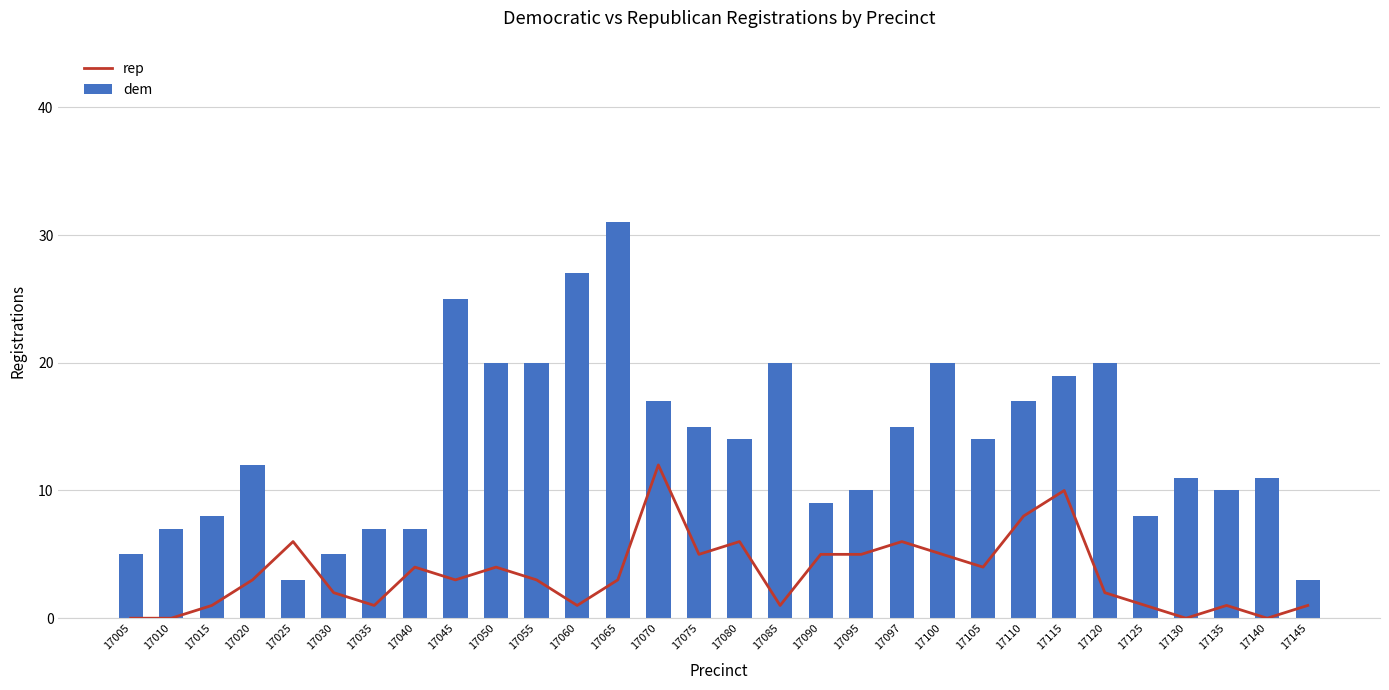

What is the sum of the rep values at 17130 and 17080?

6